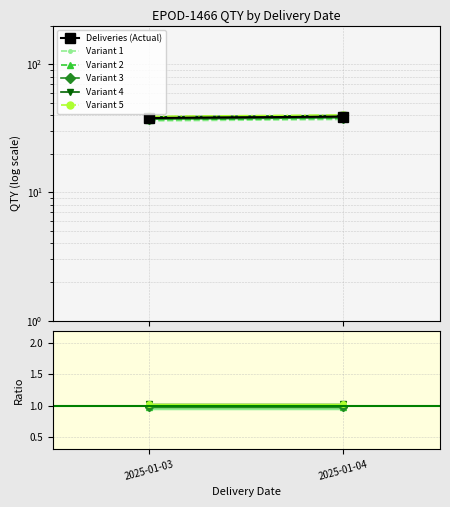

What value does the Variant 1 series have at 2025-01-03?

36.1